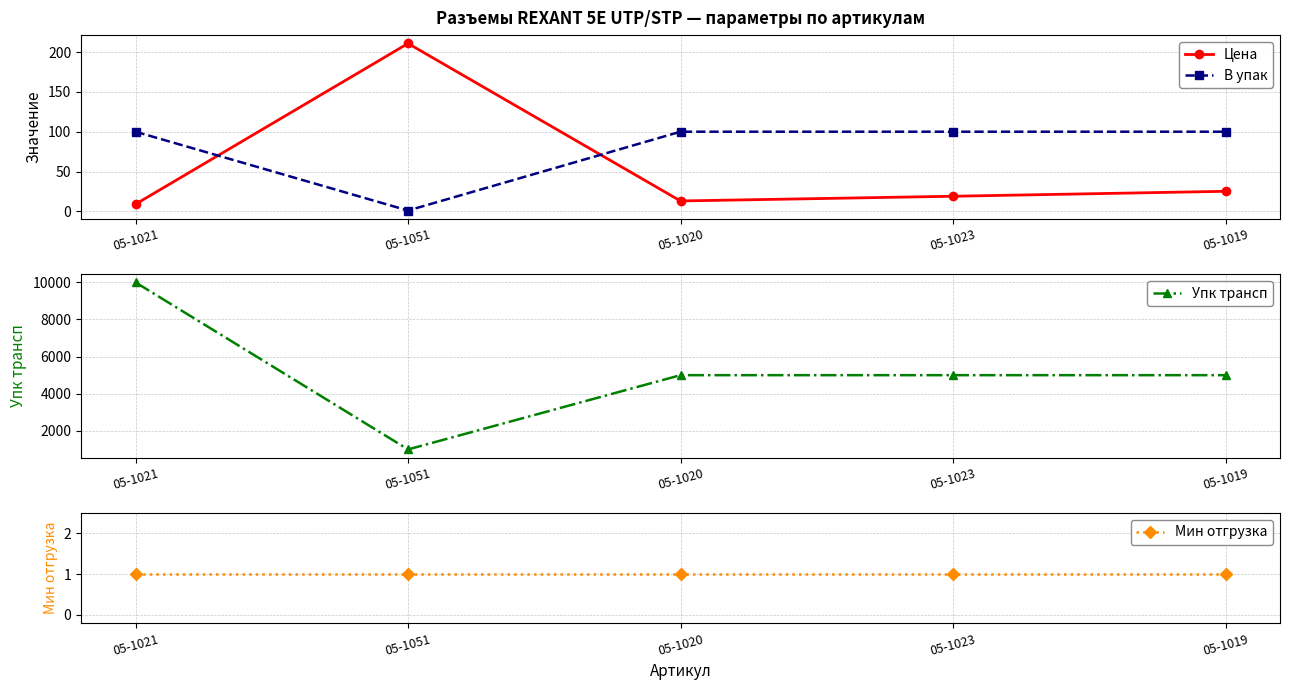

Where is В упак nearest to the value 50?

05-1051